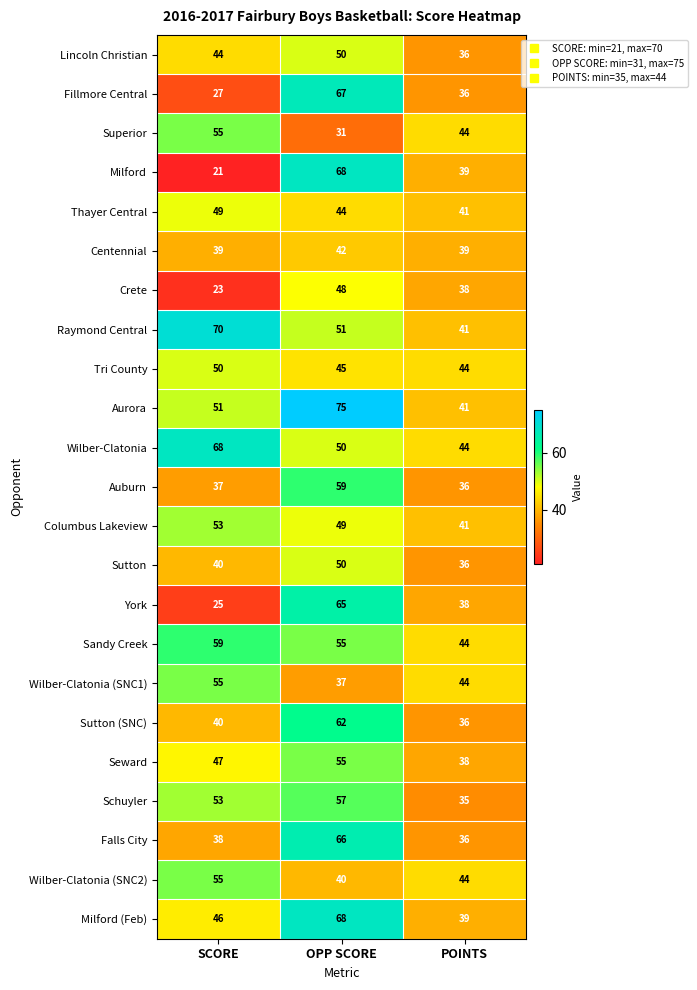

Which series changed the most between SCORE and POINTS?

Raymond Central